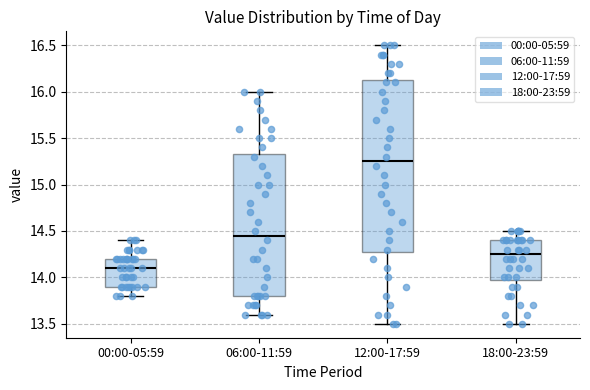

Which box has the highest median line?

12:00-17:59